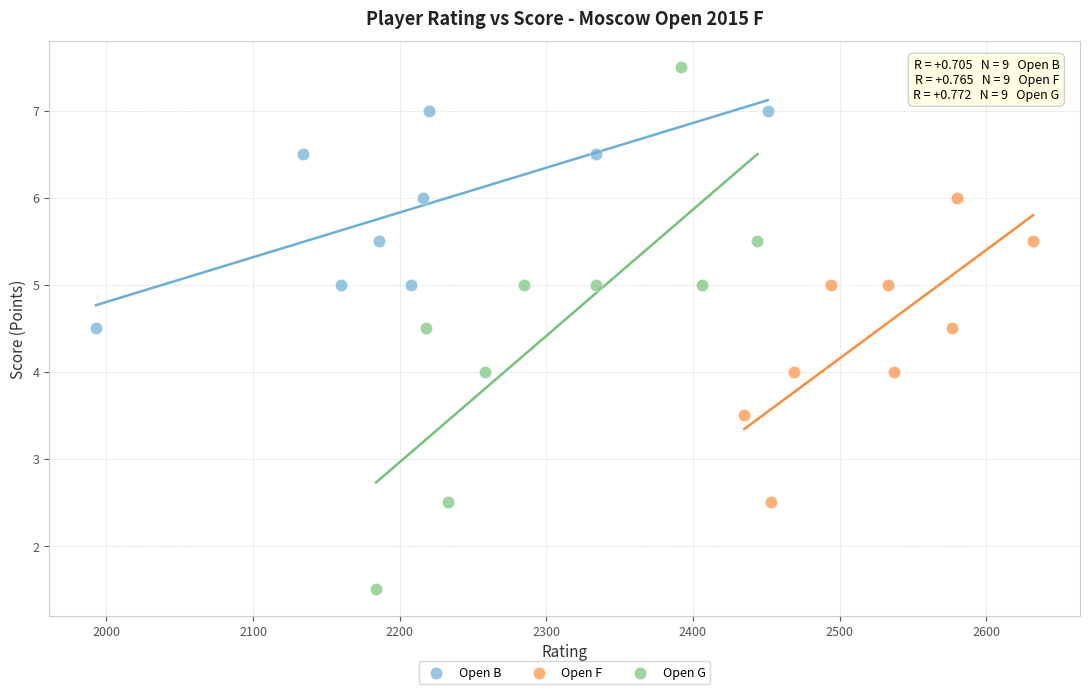

Which series contains the highest Y value?

Open G